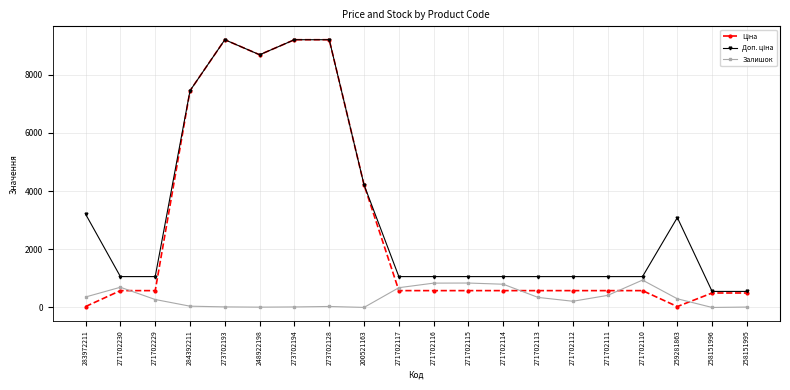

How many series are shown in this chart?

3